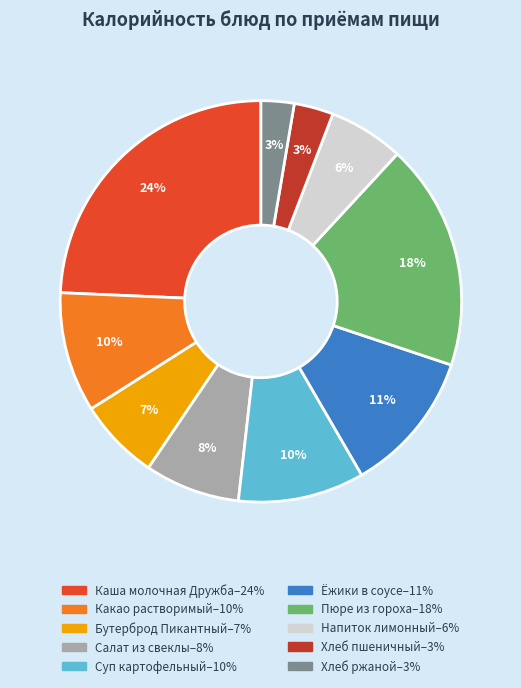

How many slices are in this pie chart?

10